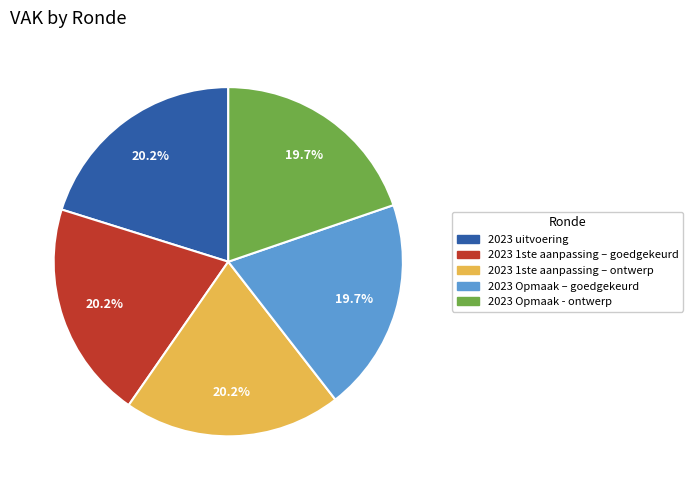

Approximately how many times larger is the value at 2023 Opmaak - ontwerp compared to 2023 uitvoering?

1.0